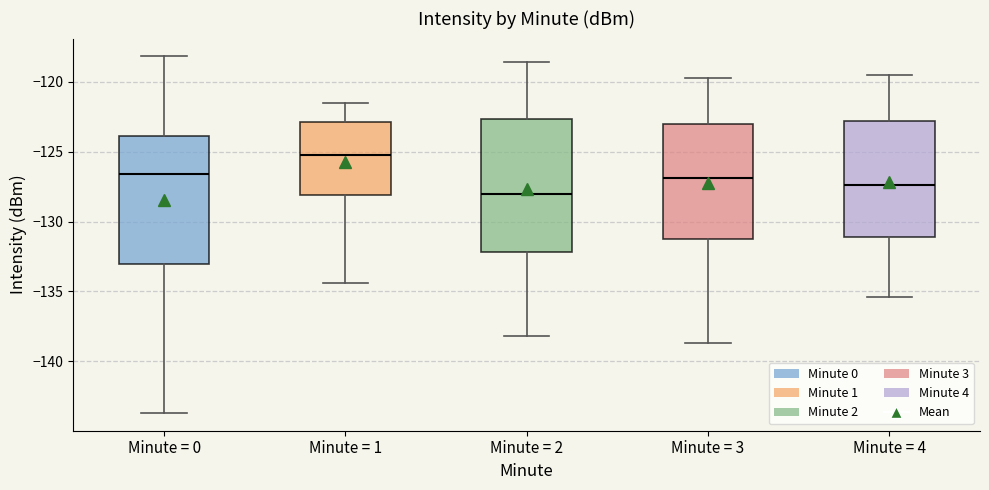

Reading left to right, read every box against the y-axis: the position of its median line, the range the box covers, and the ends of its whiskers. The values are not printed on the chart, so give them approximately, as read against the axis.

Minute = 0: median -126.5, box -133.0 to -124.0, whiskers -143.5 to -118.0
Minute = 1: median -125.0, box -128.0 to -123.0, whiskers -134.5 to -121.5
Minute = 2: median -128.0, box -132.0 to -122.5, whiskers -138.0 to -118.5
Minute = 3: median -127.0, box -131.0 to -123.0, whiskers -138.5 to -119.5
Minute = 4: median -127.5, box -131.0 to -123.0, whiskers -135.5 to -119.5